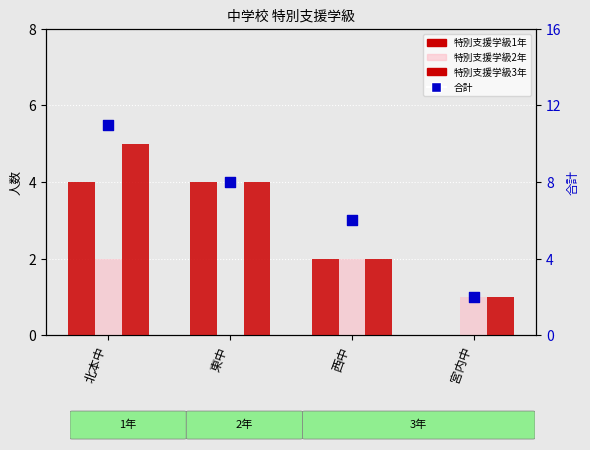

Which series contains the highest Y value?

合計